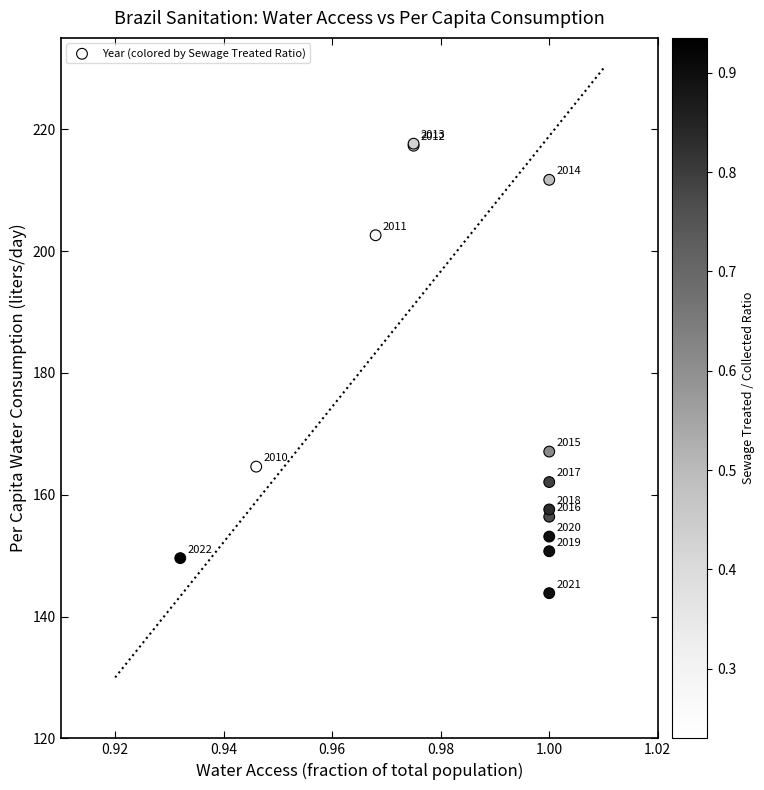

What Y value in the scatter plot is closest to 180?

167.1